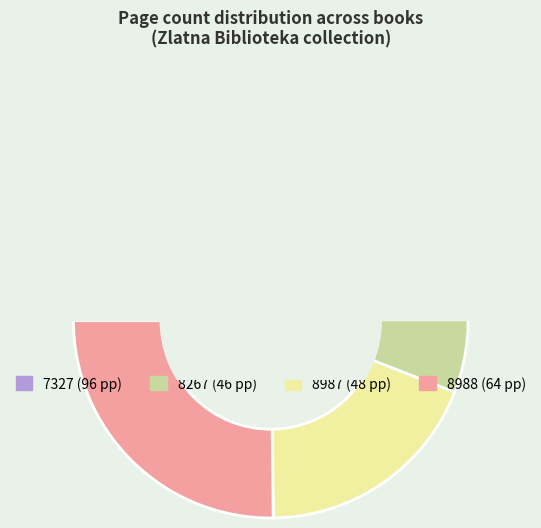

To the nearest percent, what is the difference between the largest and smallest slice percentages?

20%